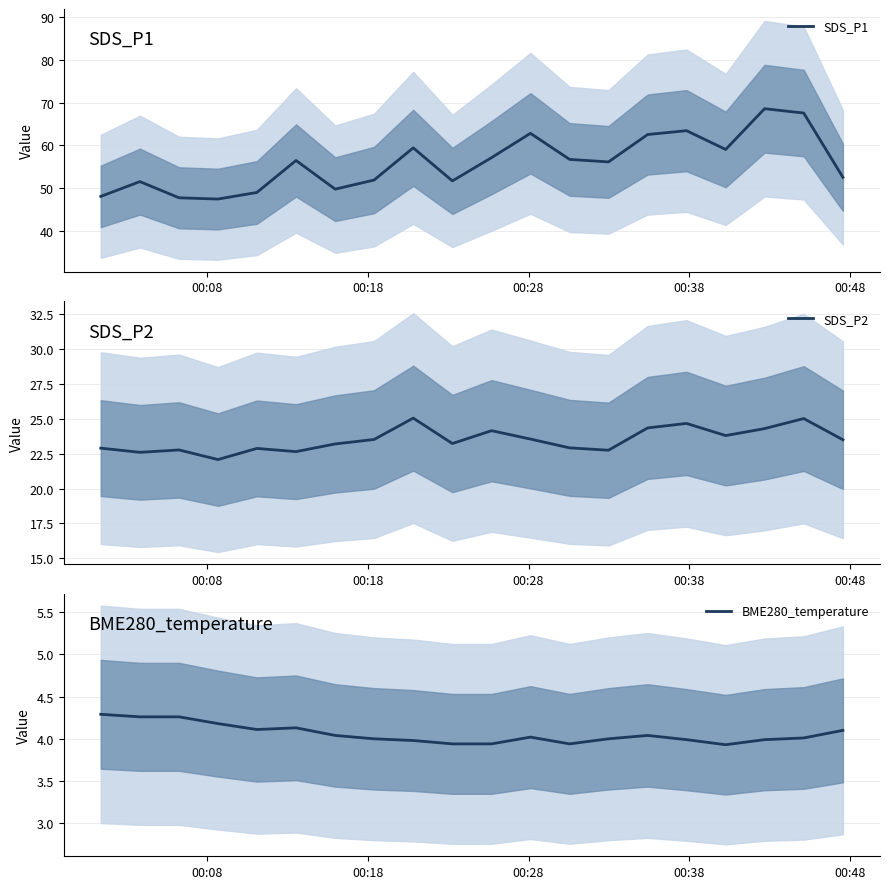

What is the maximum value for SDS_P2?

25.1